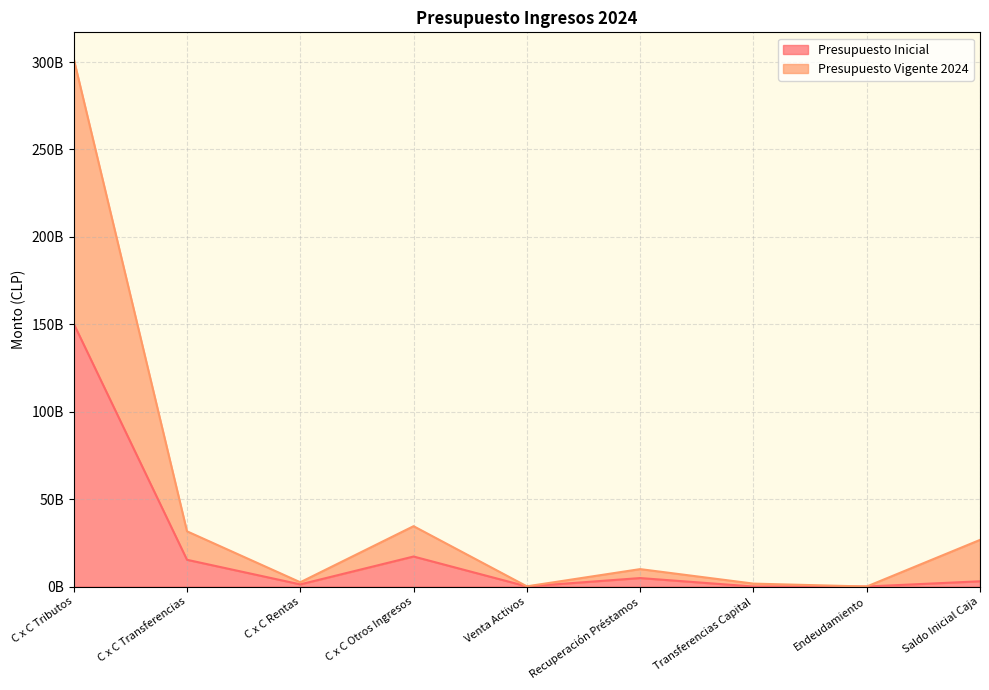

The value of Presupuesto Vigente 2024 at C x C Tributos is 301915350000. True or false?

True